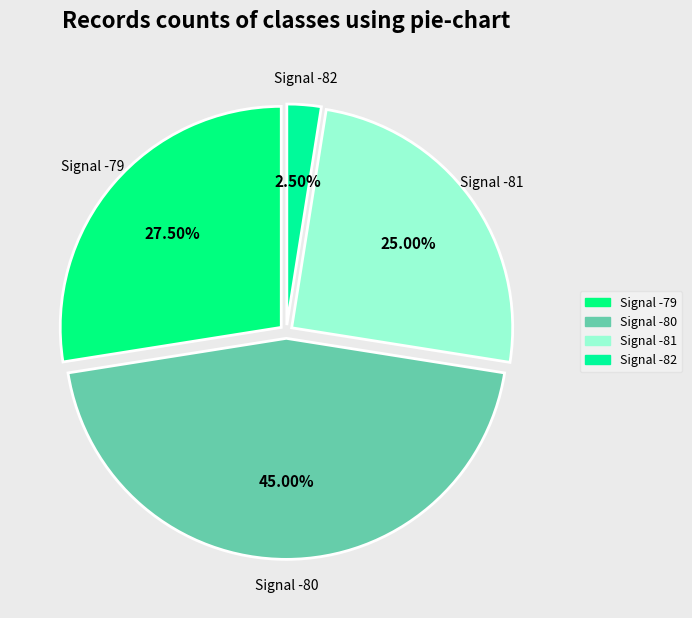

Rank the categories by value from highest to lowest.

Signal -80, Signal -79, Signal -81, Signal -82